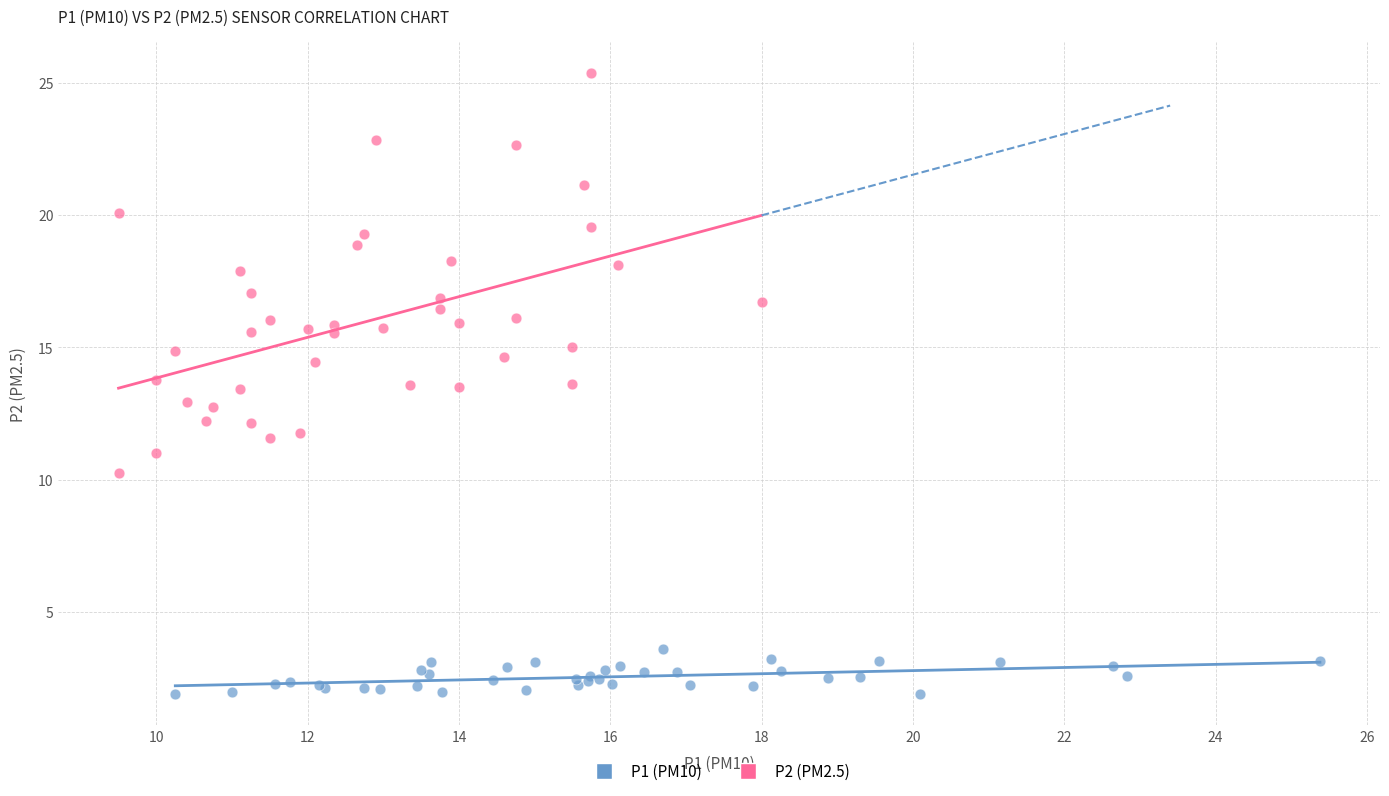

Which series has the largest Y range (max minus min)?

P2 (PM2.5)